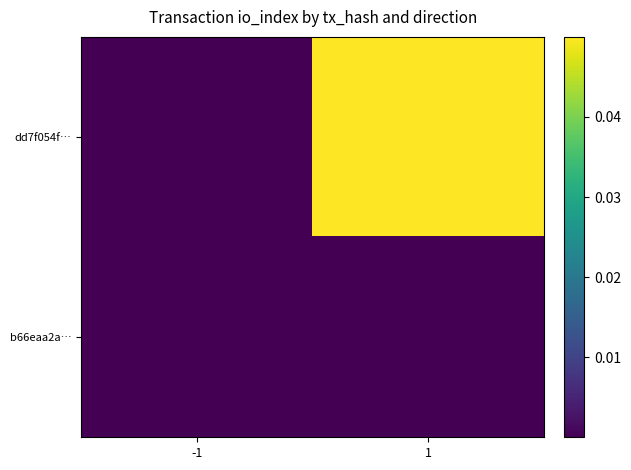

Rank the series by their maximum value, from highest to lowest.

dd7f054f…, b66eaa2a…